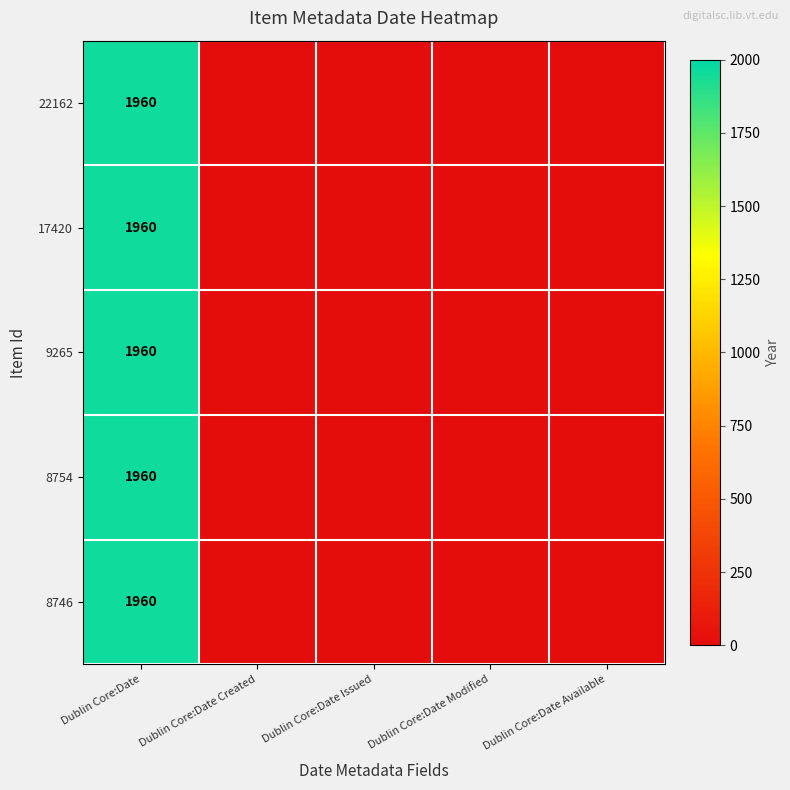

The value of 9265 at Dublin Core:Date is 1960. True or false?

True